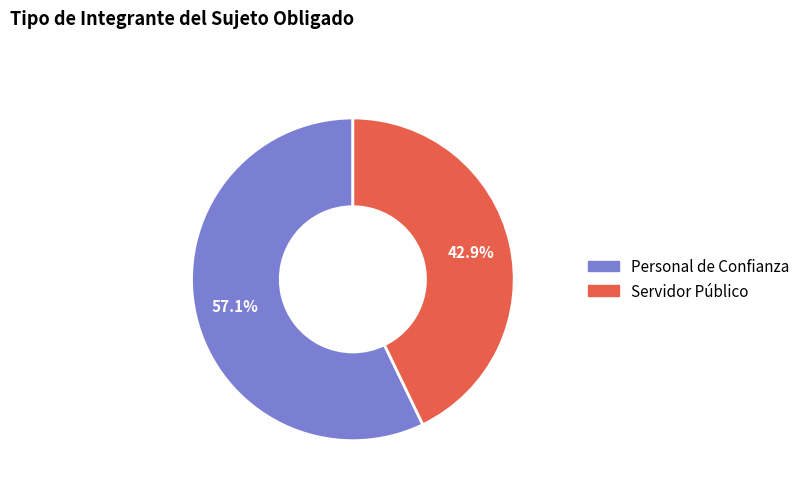

How many slices are in this pie chart?

2